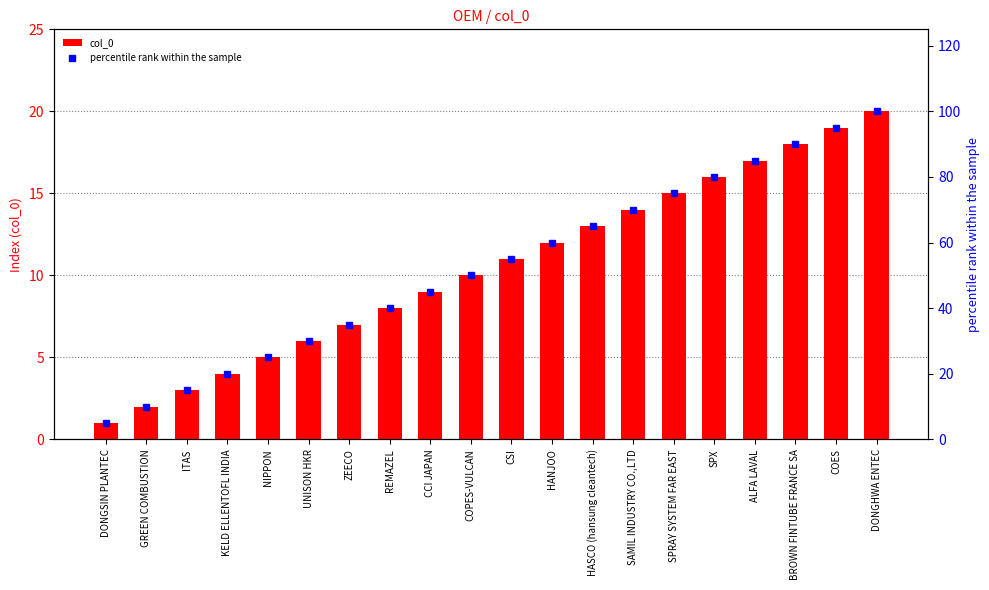

Reading left to right, transcribe all the data shown in this chart.

col_0: 1	2	3	4	5	6	7	8	9	10	11	12	13	14	15	16	17	18	19	20
percentile rank within the sample: 5	10	15	20	25	30	35	40	45	50	55	60	65	70	75	80	85	90	95	100